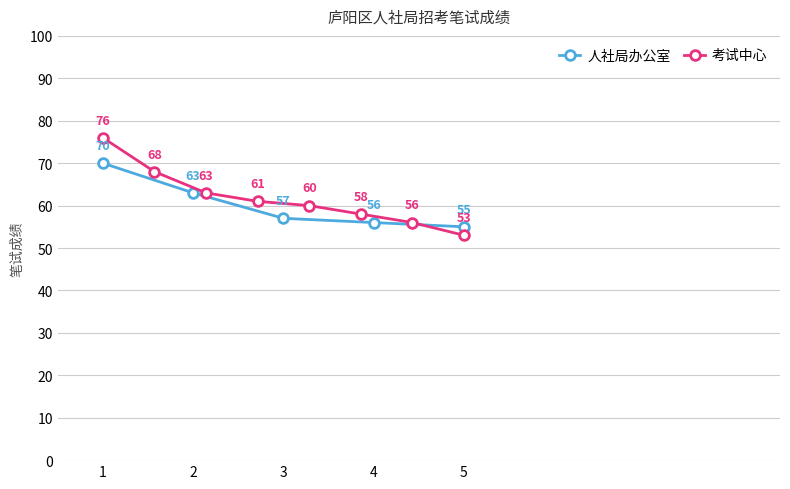

Rank the categories by 人社局办公室 value from highest to lowest.

1, 2, 3, 4, 5